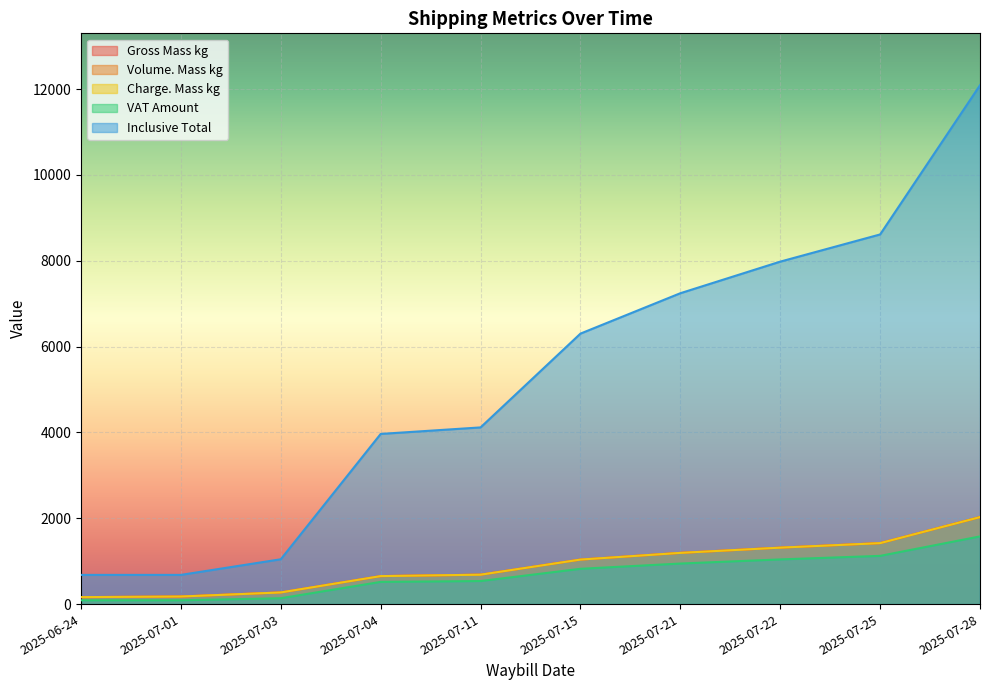

List the series in order of their peak value, lowest first.

VAT Amount, Gross Mass kg, Volume. Mass kg, Charge. Mass kg, Inclusive Total